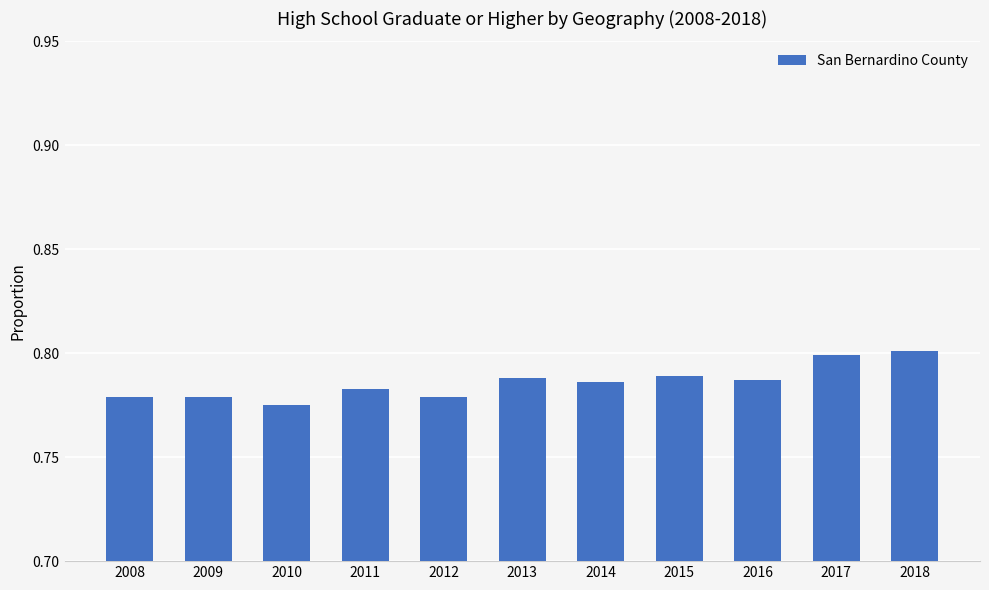

Are the bars horizontal?

No